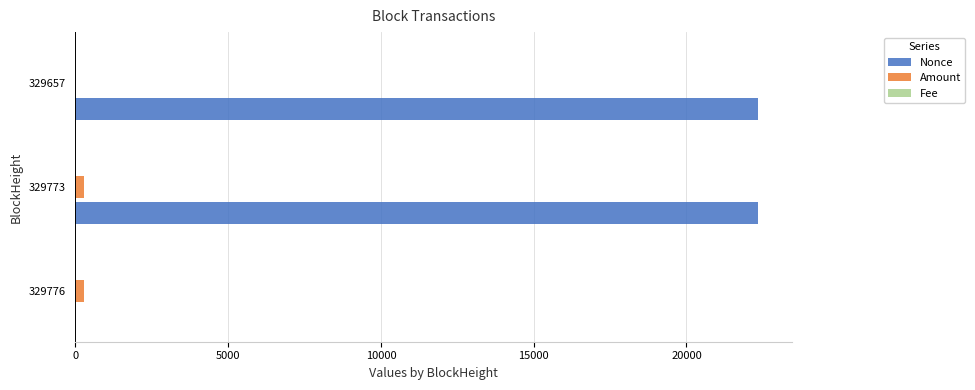

Which series has the largest total across all categories?

Nonce